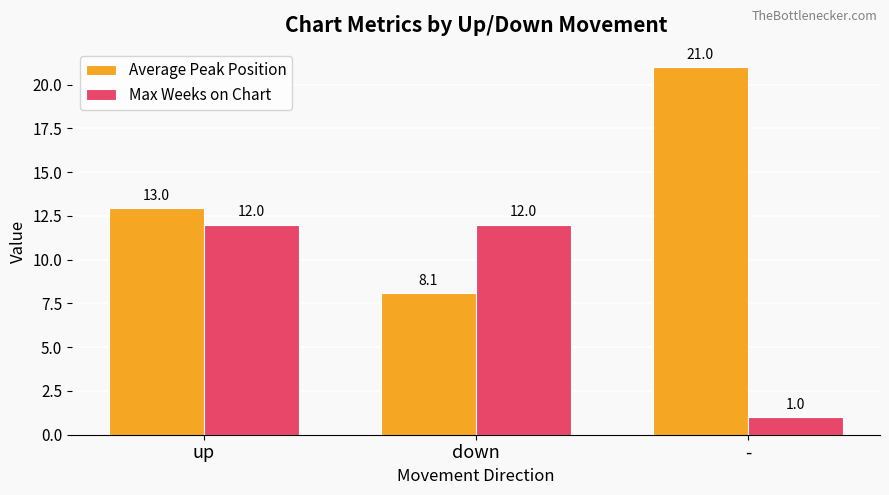

Which series has the largest range (max minus min)?

Average Peak Position